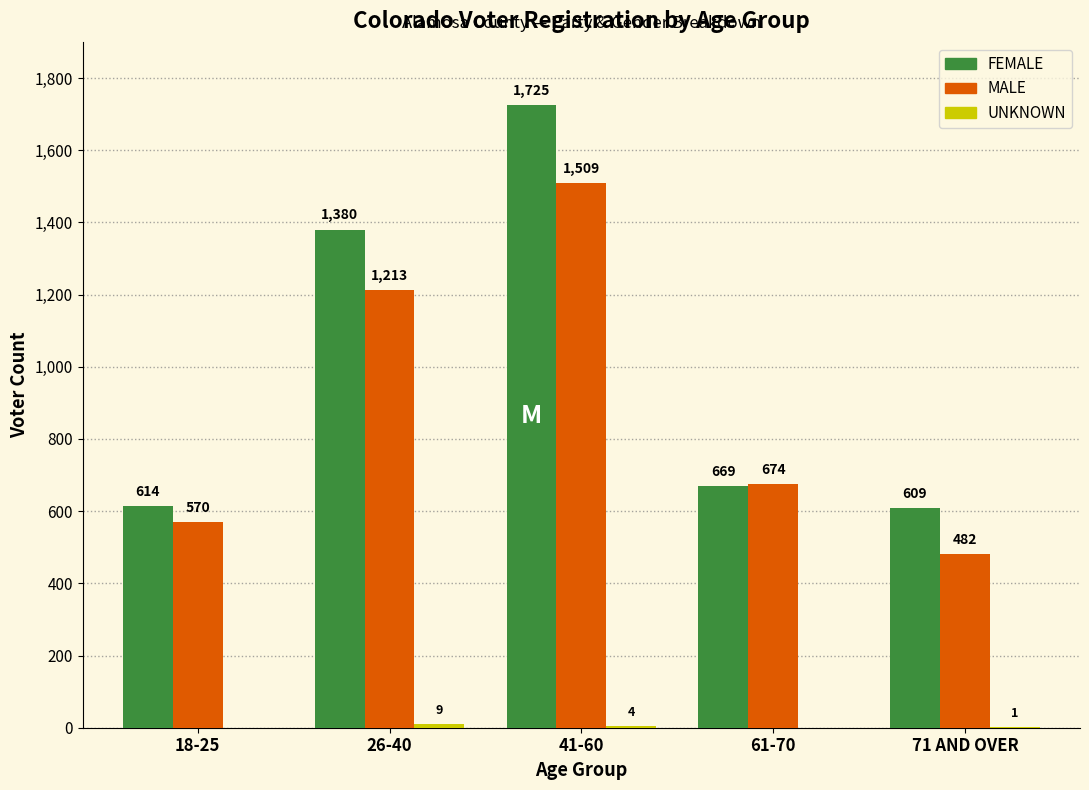

At which category does the chart reach its peak across all series?

41-60